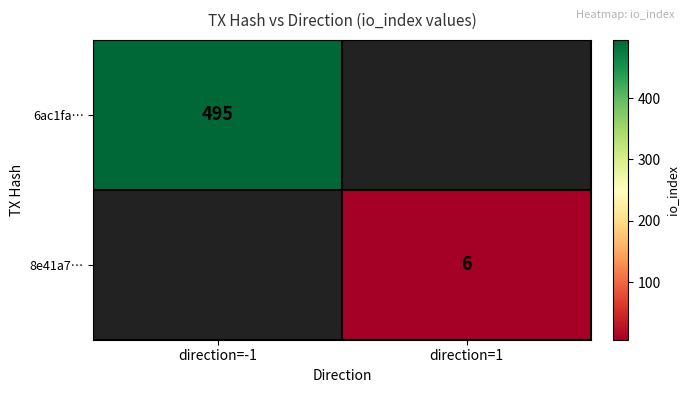

Is it true that 6ac1fa… equals 759 at direction=-1?

False